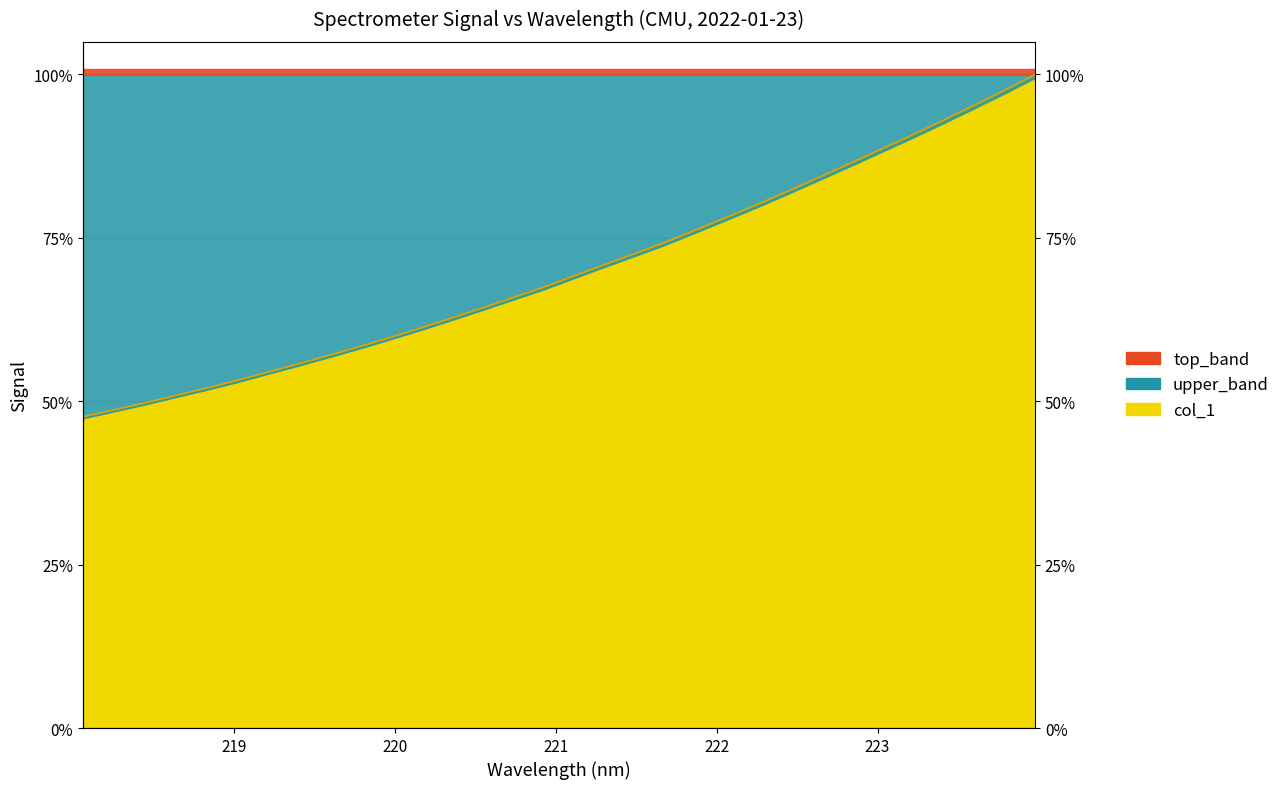

What position from the left is 219.589?

9